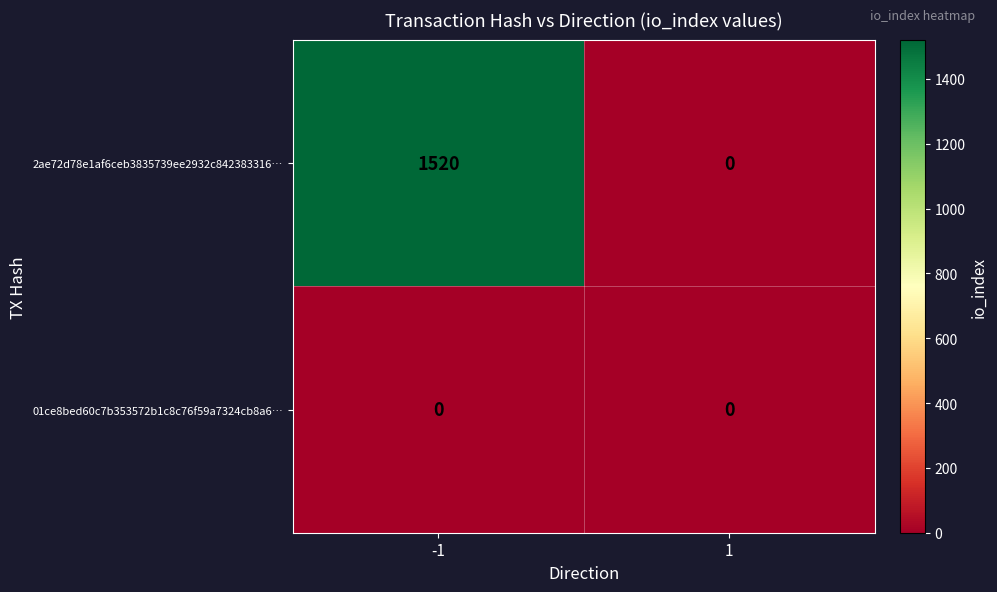

Rank the series by their maximum value, from highest to lowest.

2ae72d78e1af6ceb3835739ee2932c842383316…, 01ce8bed60c7b353572b1c8c76f59a7324cb8a6…